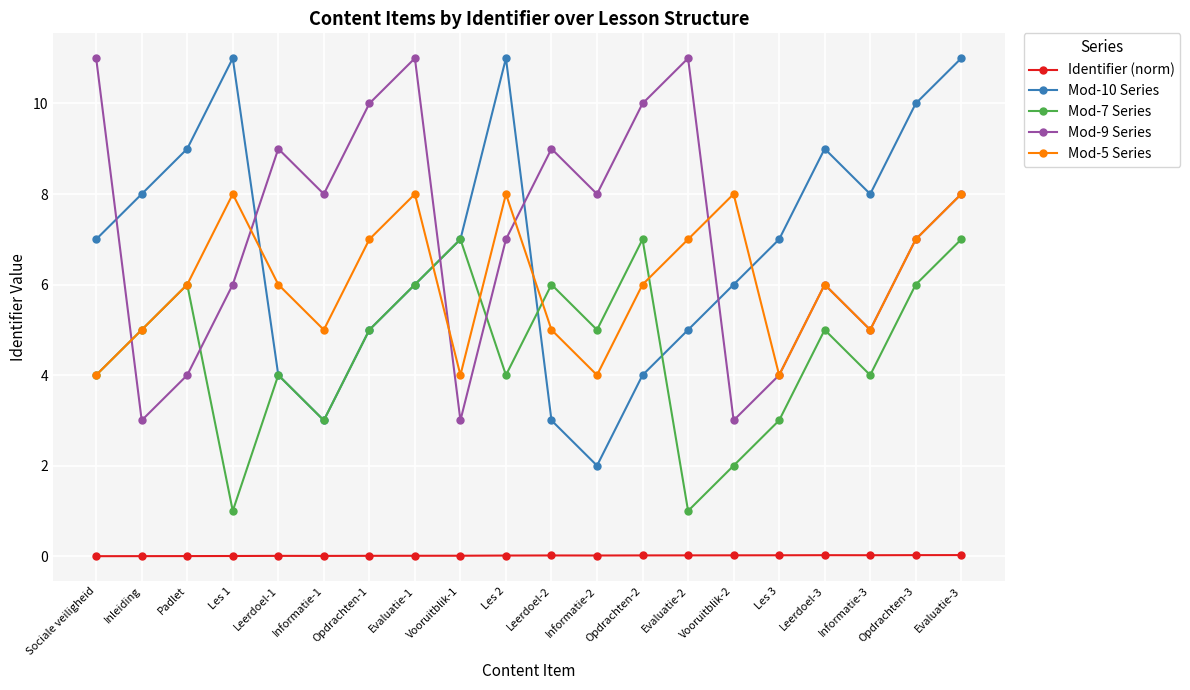

The Mod-7 Series series shows 4.5 at Les 3. True or false?

False